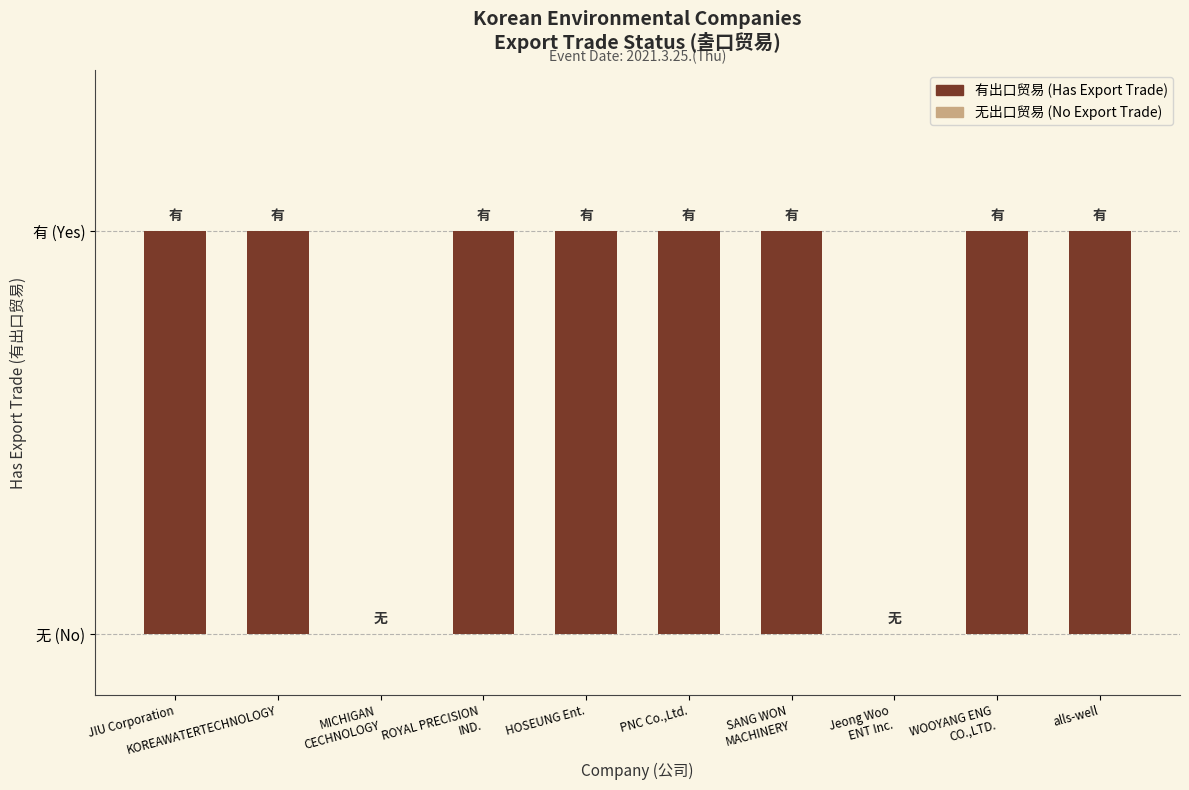

Are the bars horizontal?

No